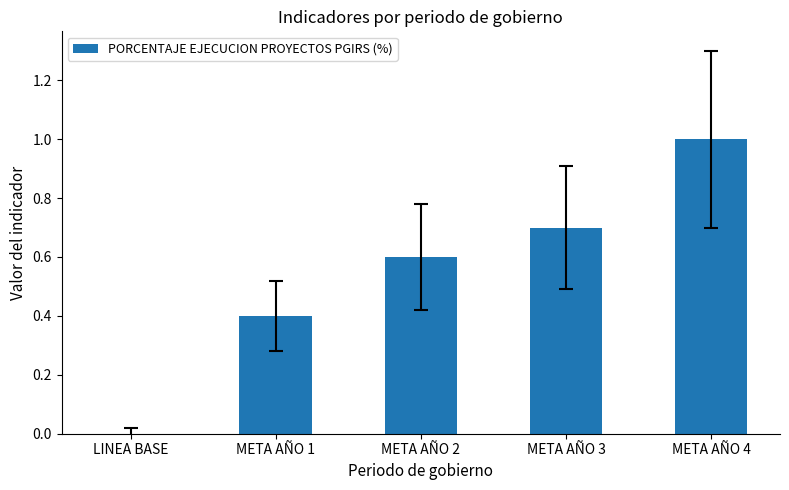

The value at META AÑO 3 is 0.2. True or false?

False